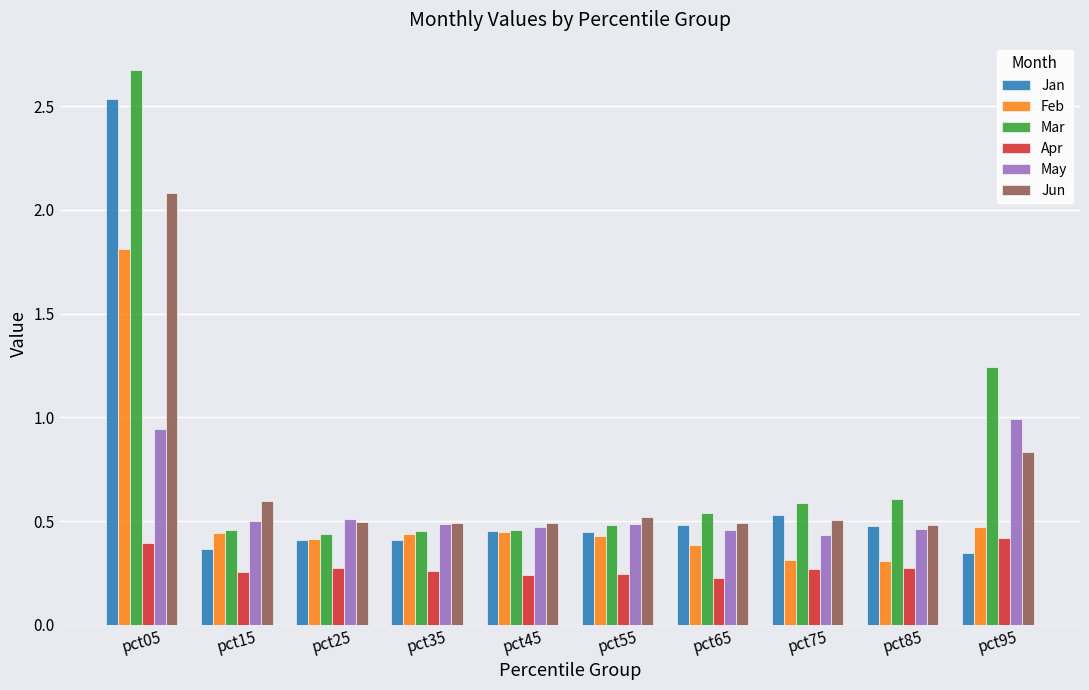

Which series has the largest range (max minus min)?

Mar